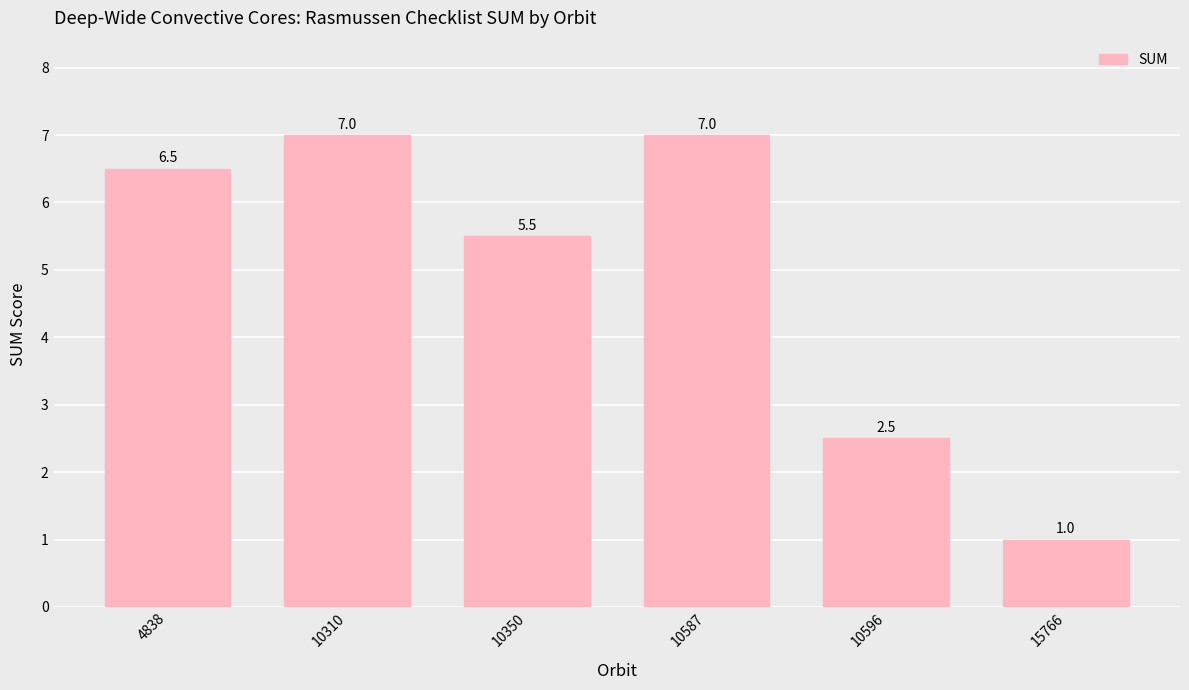

Count the number of data series in this chart.

1